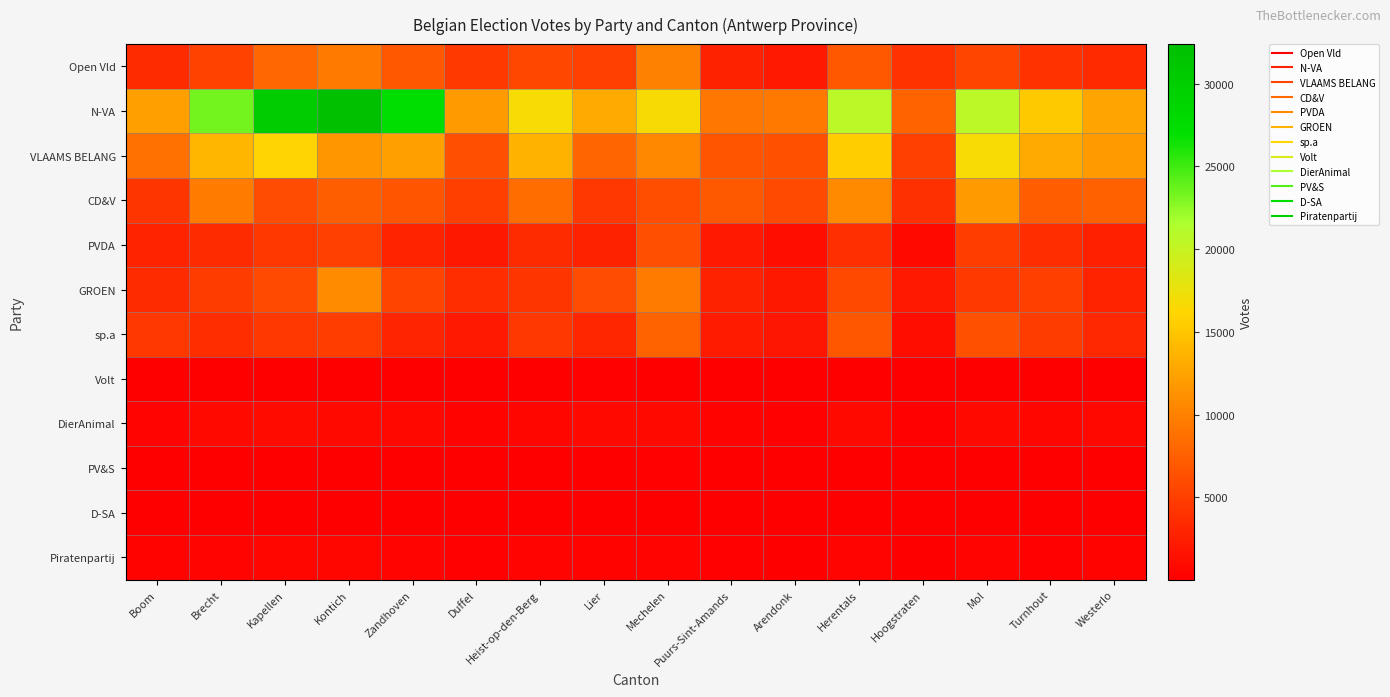

Reading left to right, transcribe all the data shown in this chart.

Open Vld: Boom=3550	Brecht=5203	Kapellen=8166	Kontich=9511	Zandhoven=6854	Duffel=4620	Heist-op-den-Berg=5670	Lier=5148	Mechelen=10129	Puurs-Sint-Amands=2724	Arendonk=2152	Herentals=6860	Hoogstraten=4049	Mol=5522	Turnhout=4050	Westerlo=3405
N-VA: Boom=12214	Brecht=23344	Kapellen=30273	Kontich=32398	Zandhoven=27352	Duffel=11900	Heist-op-den-Berg=16798	Lier=12943	Mechelen=16677	Puurs-Sint-Amands=9164	Arendonk=9434	Herentals=20737	Hoogstraten=7819	Mol=20677	Turnhout=15223	Westerlo=12622
VLAAMS BELANG: Boom=8865	Brecht=13859	Kapellen=16075	Kontich=11533	Zandhoven=12223	Duffel=6298	Heist-op-den-Berg=13593	Lier=7874	Mechelen=10535	Puurs-Sint-Amands=6612	Arendonk=6426	Herentals=15523	Hoogstraten=5091	Mol=16767	Turnhout=12997	Westerlo=11838
CD&V: Boom=4240	Brecht=9664	Kapellen=5995	Kontich=7396	Zandhoven=6655	Duffel=5047	Heist-op-den-Berg=8420	Lier=4406	Mechelen=6197	Puurs-Sint-Amands=7073	Arendonk=5864	Herentals=10683	Hoogstraten=3867	Mol=12001	Turnhout=7340	Westerlo=7580
PVDA: Boom=2900	Brecht=3436	Kapellen=4535	Kontich=5093	Zandhoven=2921	Duffel=1980	Heist-op-den-Berg=3474	Lier=2721	Mechelen=6277	Puurs-Sint-Amands=2075	Arendonk=1180	Herentals=3743	Hoogstraten=883	Mol=4848	Turnhout=3623	Westerlo=2580
GROEN: Boom=3493	Brecht=4699	Kapellen=5907	Kontich=10848	Zandhoven=5405	Duffel=3604	Heist-op-den-Berg=4265	Lier=6043	Mechelen=9702	Puurs-Sint-Amands=2701	Arendonk=1955	Herentals=5824	Hoogstraten=2098	Mol=4655	Turnhout=5066	Westerlo=2828
sp.a: Boom=4400	Brecht=3644	Kapellen=4428	Kontich=4939	Zandhoven=3003	Duffel=2090	Heist-op-den-Berg=4345	Lier=3163	Mechelen=7765	Puurs-Sint-Amands=2290	Arendonk=1867	Herentals=6752	Hoogstraten=1163	Mol=6347	Turnhout=4778	Westerlo=3178
Volt: Boom=58	Brecht=57	Kapellen=91	Kontich=104	Zandhoven=73	Duffel=46	Heist-op-den-Berg=85	Lier=195	Mechelen=87	Puurs-Sint-Amands=46	Arendonk=29	Herentals=75	Hoogstraten=19	Mol=66	Turnhout=67	Westerlo=58
DierAnimal: Boom=491	Brecht=779	Kapellen=980	Kontich=895	Zandhoven=701	Duffel=349	Heist-op-den-Berg=638	Lier=796	Mechelen=819	Puurs-Sint-Amands=353	Arendonk=237	Herentals=827	Hoogstraten=189	Mol=803	Turnhout=537	Westerlo=706
PV&S: Boom=61	Brecht=37	Kapellen=57	Kontich=93	Zandhoven=49	Duffel=29	Heist-op-den-Berg=22	Lier=57	Mechelen=144	Puurs-Sint-Amands=15	Arendonk=23	Herentals=39	Hoogstraten=17	Mol=62	Turnhout=114	Westerlo=25
D-SA: Boom=82	Brecht=40	Kapellen=94	Kontich=99	Zandhoven=51	Duffel=33	Heist-op-den-Berg=37	Lier=54	Mechelen=135	Puurs-Sint-Amands=47	Arendonk=25	Herentals=77	Hoogstraten=14	Mol=90	Turnhout=77	Westerlo=56
Piratenpartij: Boom=304	Brecht=427	Kapellen=529	Kontich=563	Zandhoven=400	Duffel=239	Heist-op-den-Berg=454	Lier=353	Mechelen=448	Puurs-Sint-Amands=159	Arendonk=128	Herentals=438	Hoogstraten=106	Mol=419	Turnhout=263	Westerlo=290